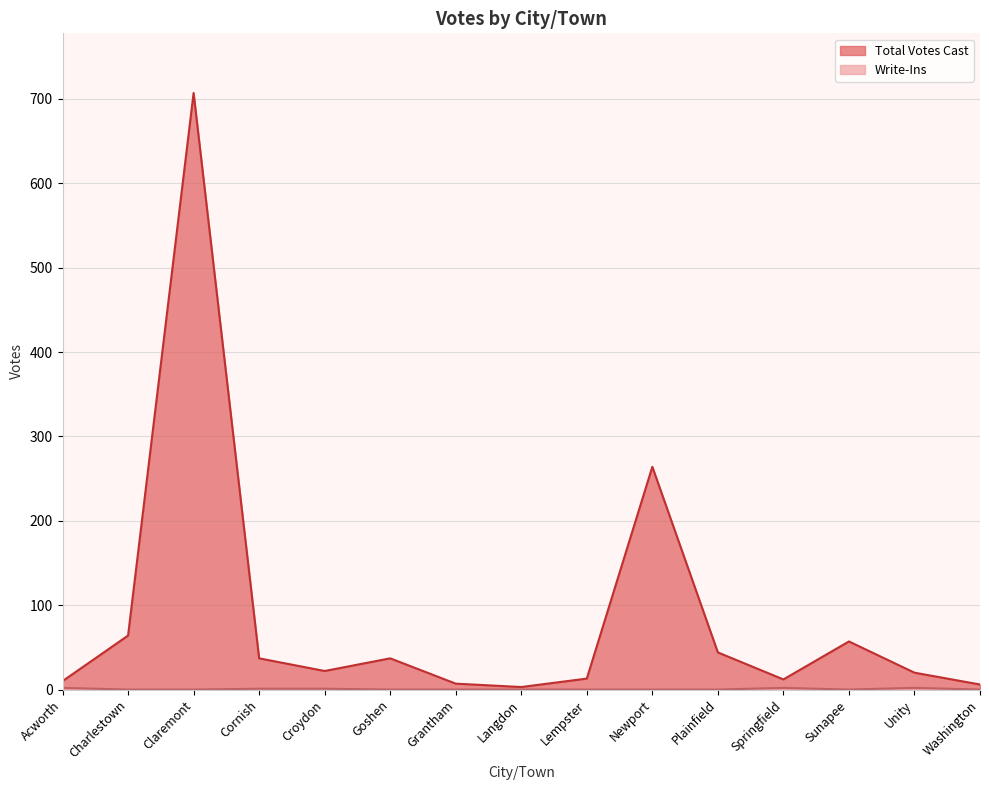

What is the sum of all Write-Ins values?

8